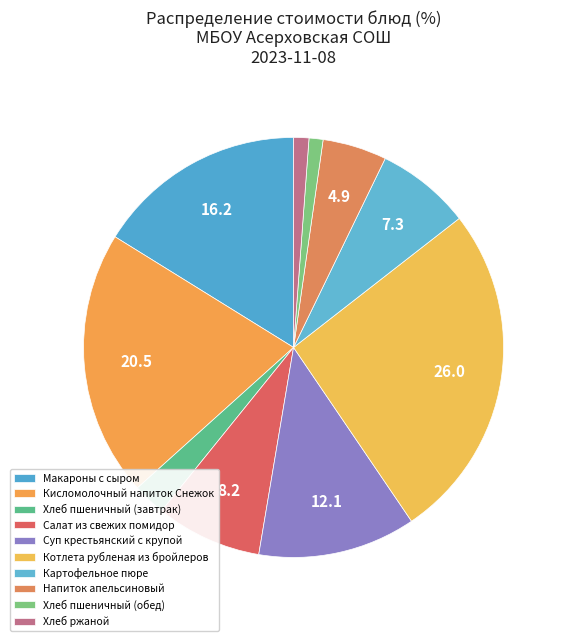

Count the number of slices in the pie.

10